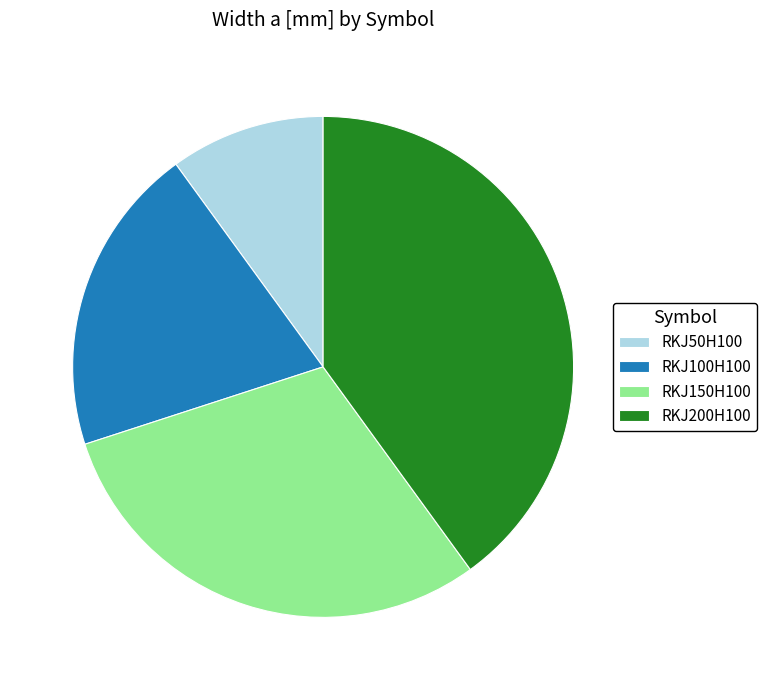

Do RKJ150H100 and RKJ50H100 together represent more than half of the pie?

No